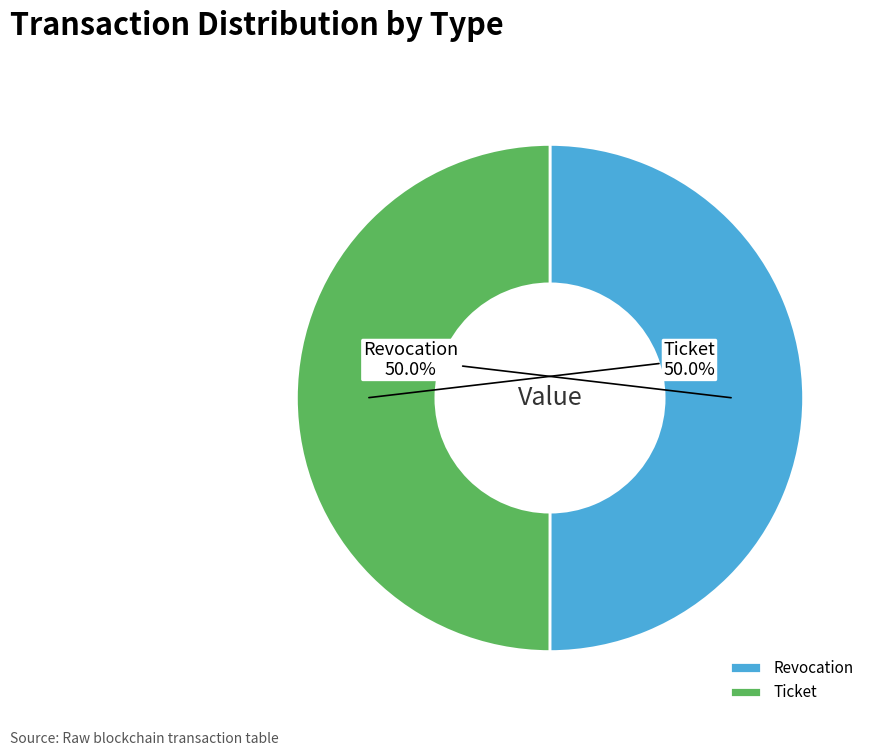

Approximately how many times larger is the value at Revocation compared to Ticket?

1.0